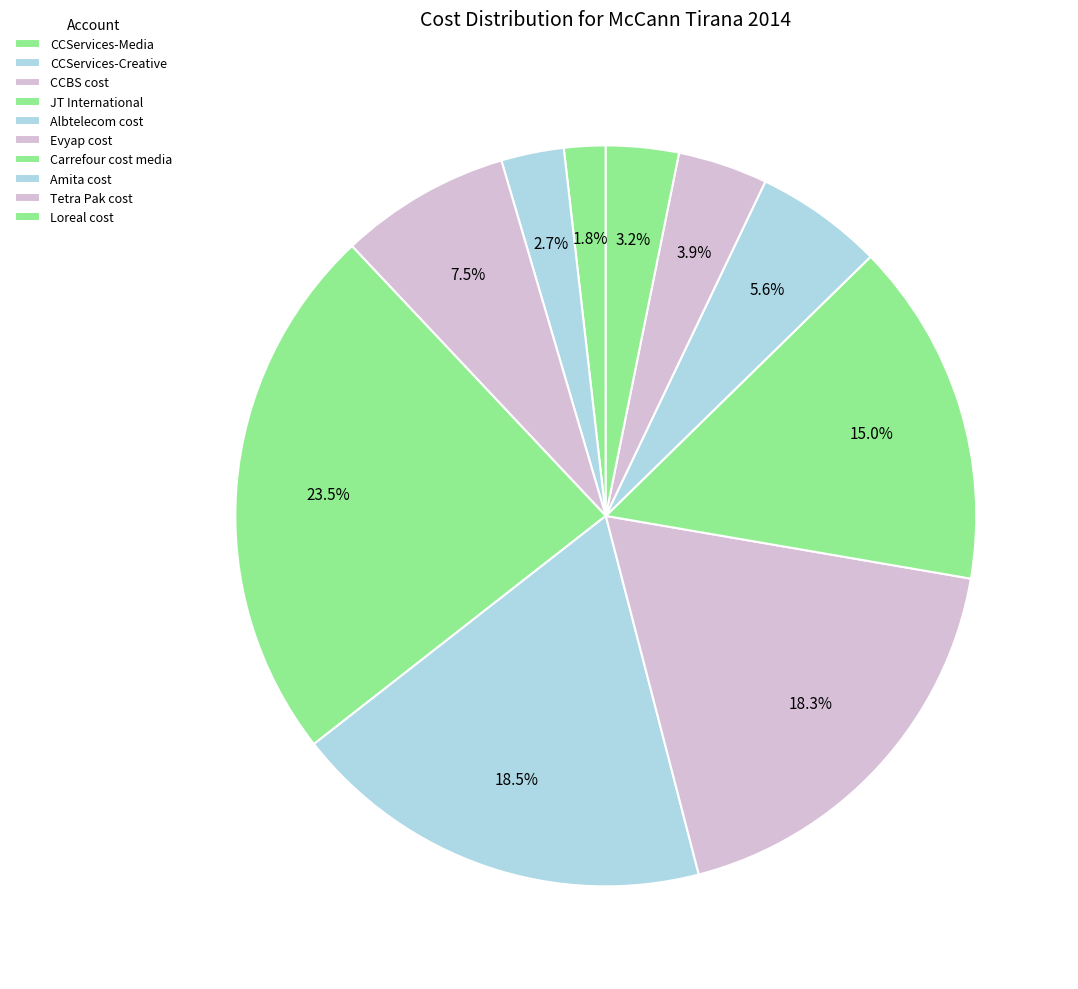

How many slices are in this pie chart?

10